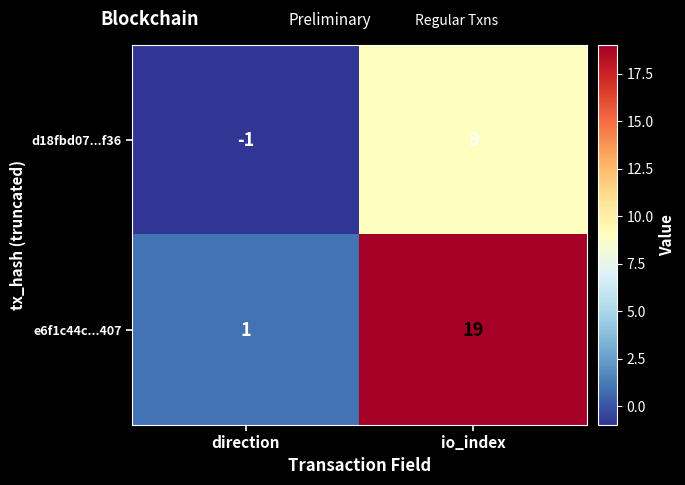

Which series changed the most between direction and io_index?

e6f1c44c...407